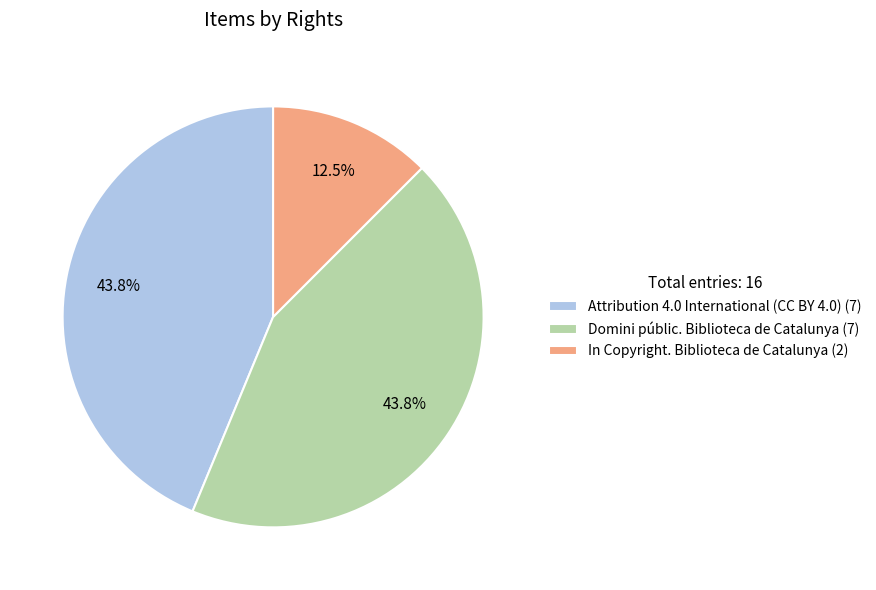

How much of the chart is everything except In Copyright. Biblioteca de Catalunya (2)?

87.5%